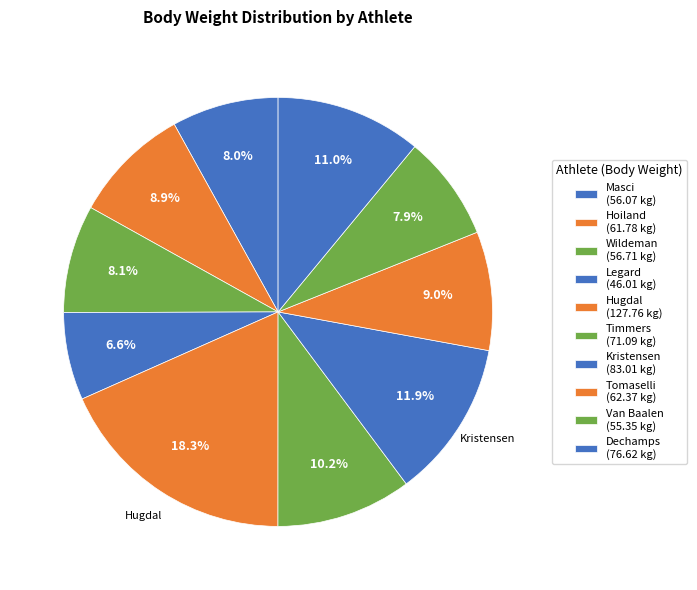

How many slices are in this pie chart?

10